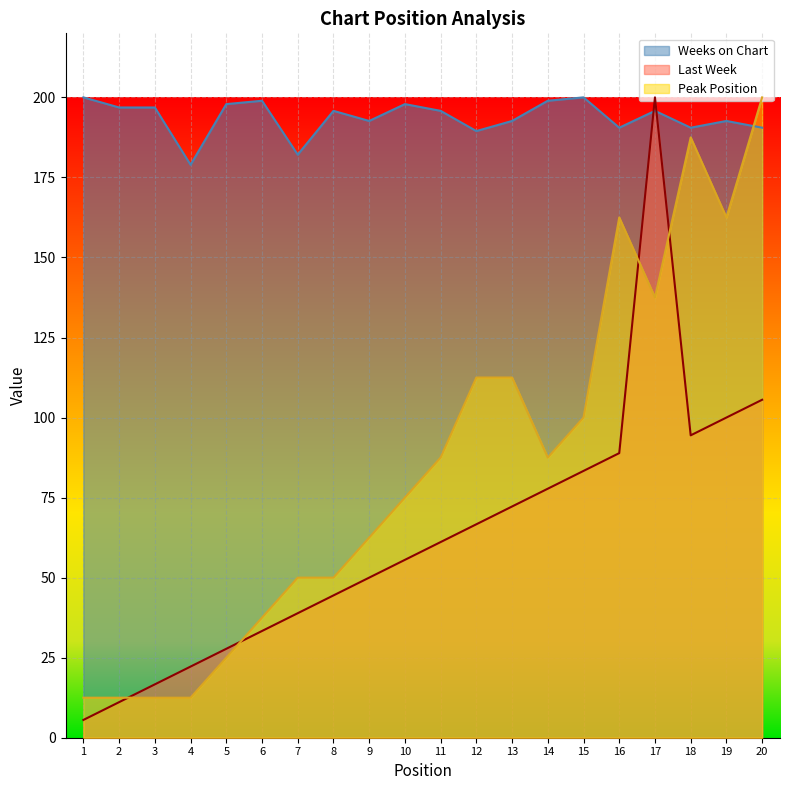

How many times do Weeks on Chart and Last Week cross each other?

2